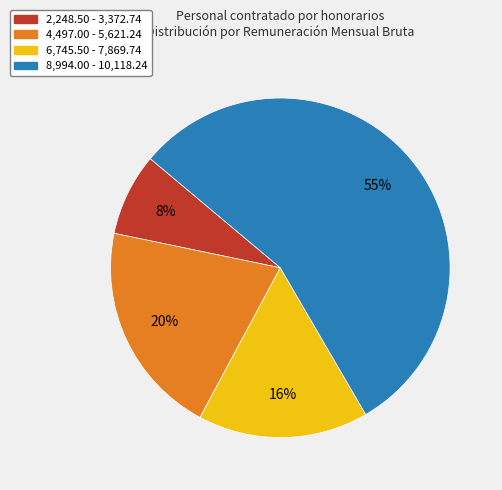

Is it true that 4,497.00 - 5,621.24 is 20% of the pie?

True